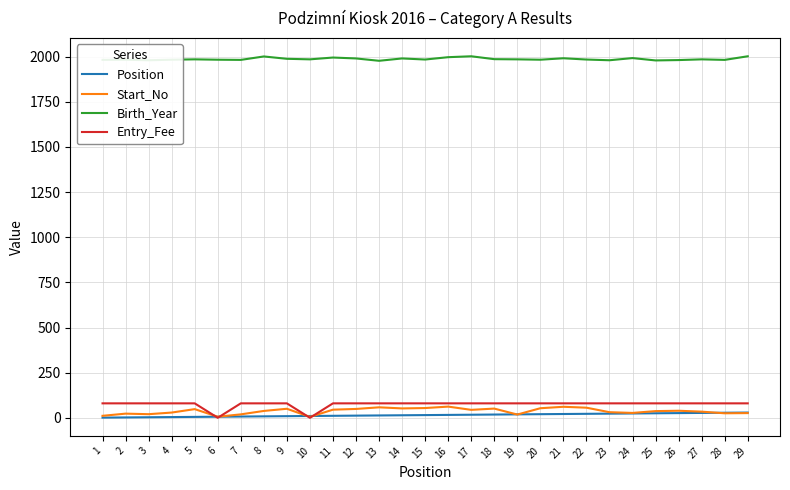

True or false: Birth_Year and Start_No cross at least once.

False